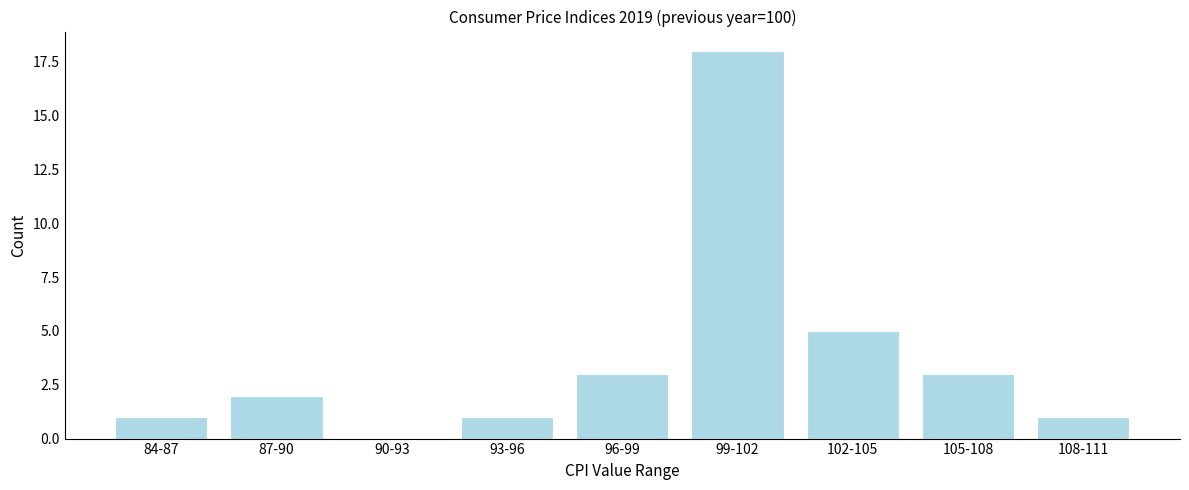

Reading left to right, list all the values displayed in this chart.

84-87=1	87-90=2	90-93=0	93-96=1	96-99=3	99-102=18	102-105=5	105-108=3	108-111=1